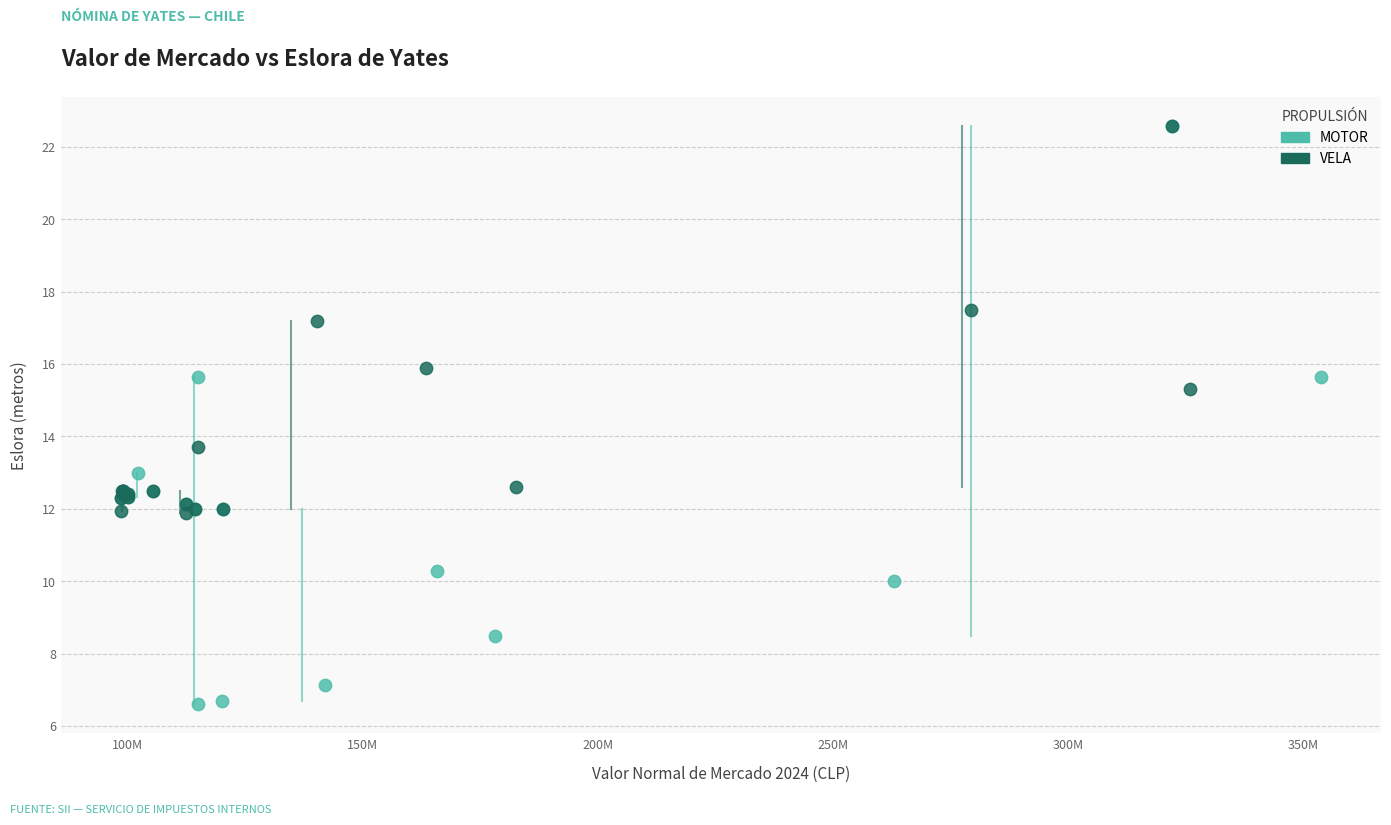

Which series reaches the minimum Y coordinate?

MOTOR